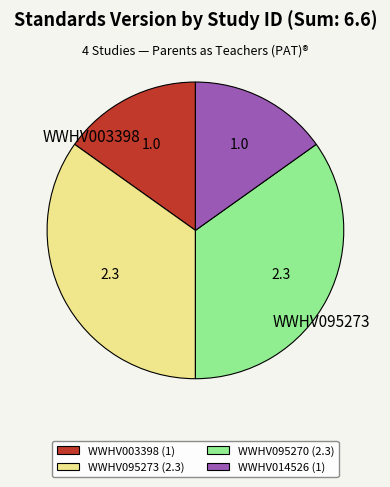

True or false: WWHV095270 accounts for 35% of the total.

True